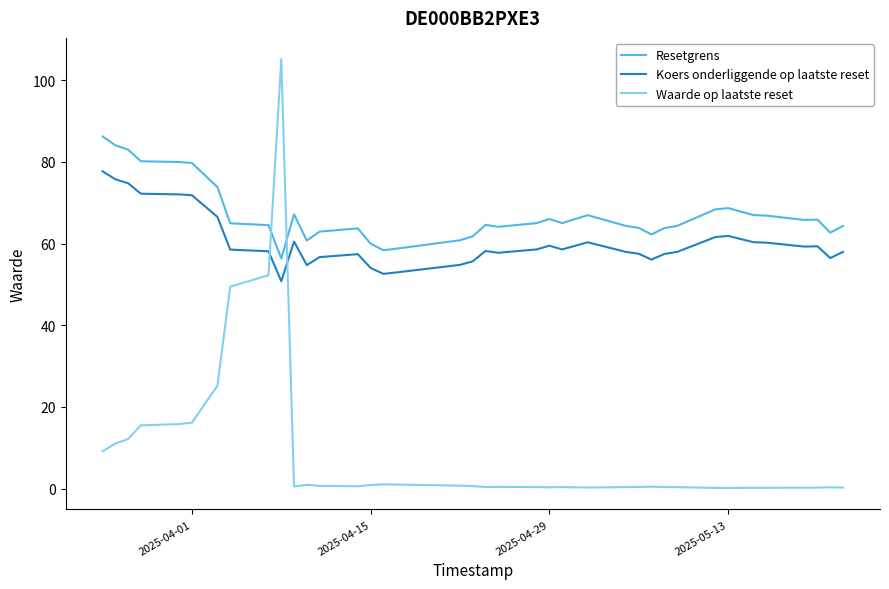

In Koers onderliggende op laatste reset, how many points are higher than both neighbors (excluding endpoints)?

7